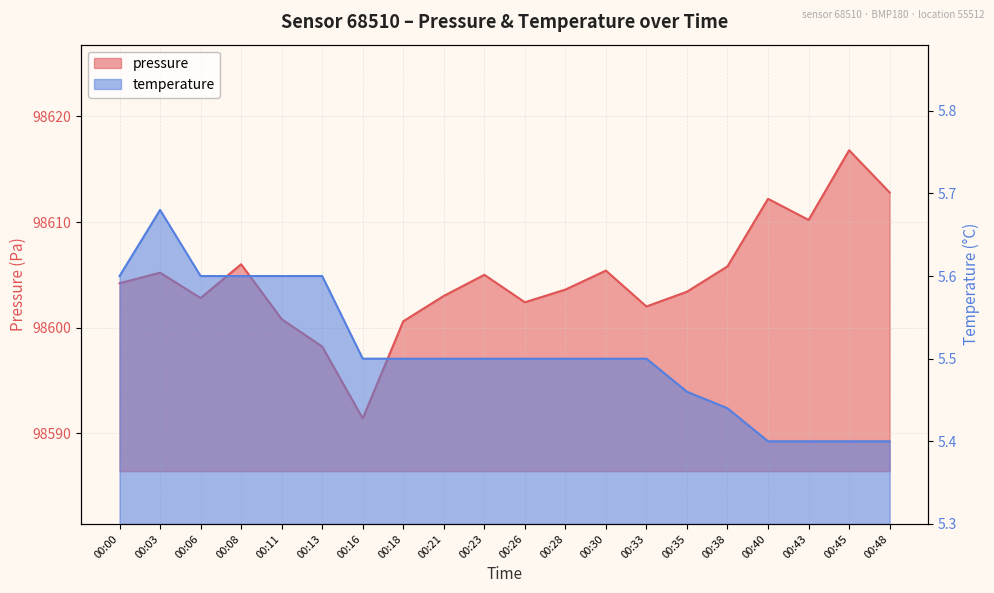

How many data points does each series have?

20